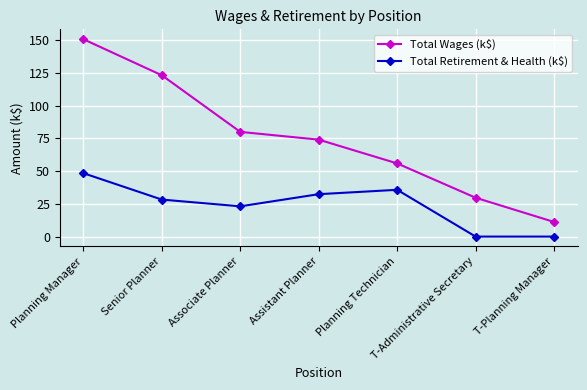

What are all the series names shown in the legend?

Total Wages (k$), Total Retirement & Health (k$)